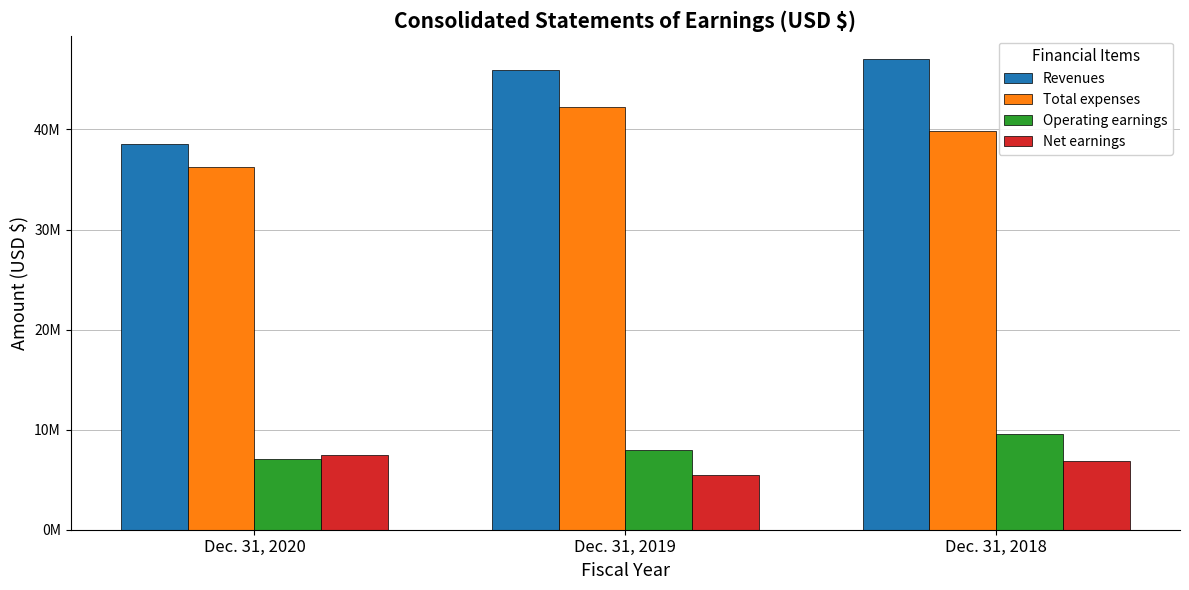

Between Dec. 31, 2020 and Dec. 31, 2018, which is larger?

Dec. 31, 2018